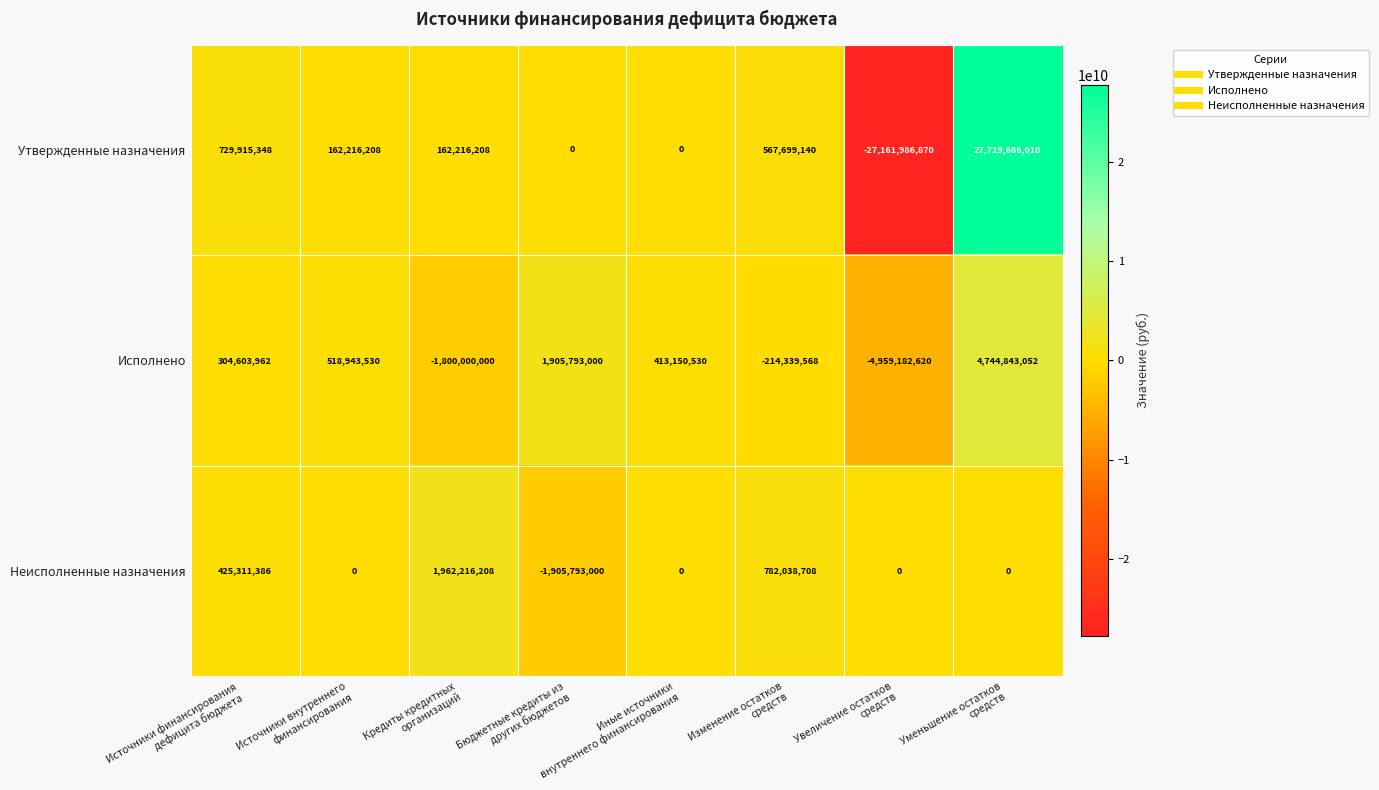

At Источники внутреннего
финансирования, list the series in order from largest to smallest.

Исполнено, Утвержденные назначения, Неисполненные назначения